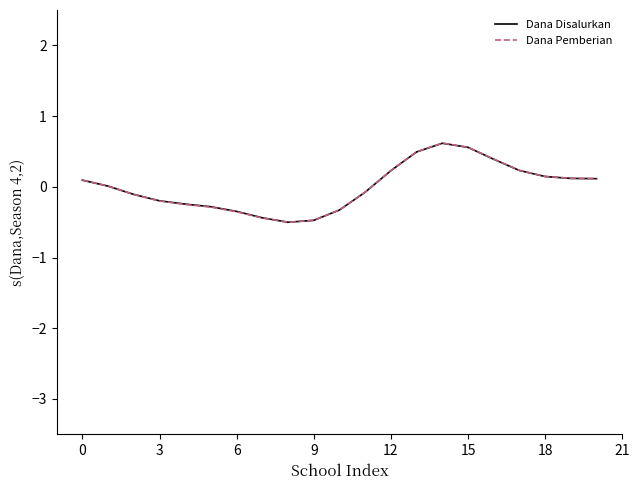

What is the minimum value shown in the chart?

-0.5